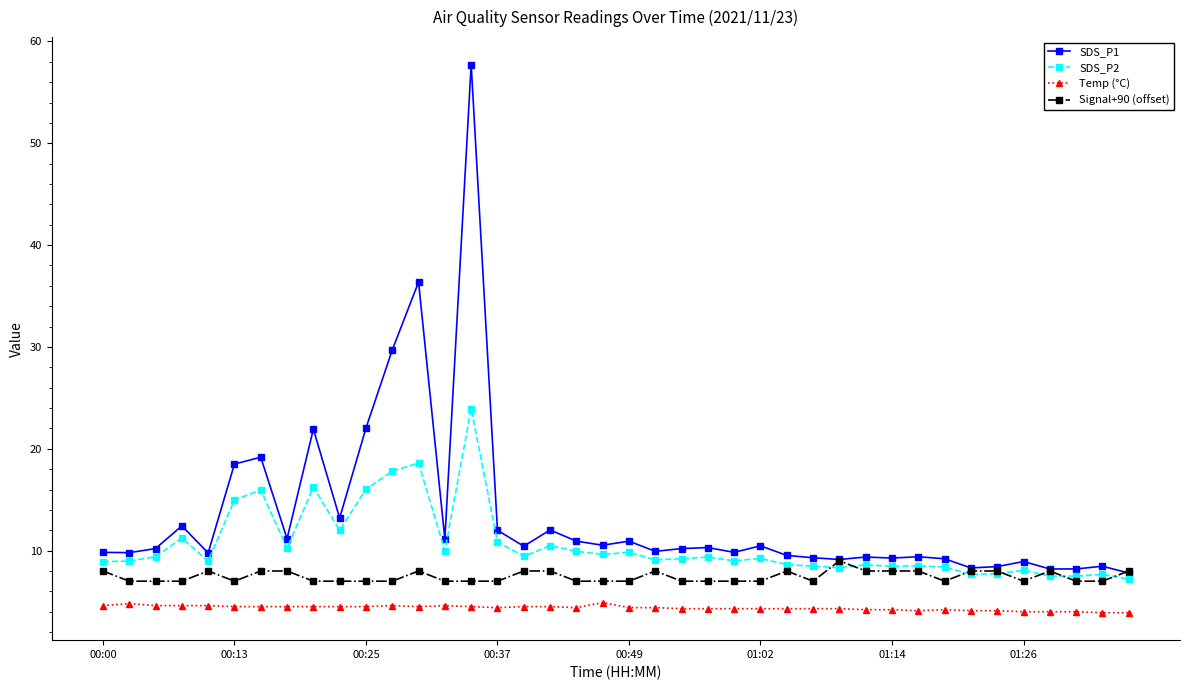

Count the number of data series in this chart.

4